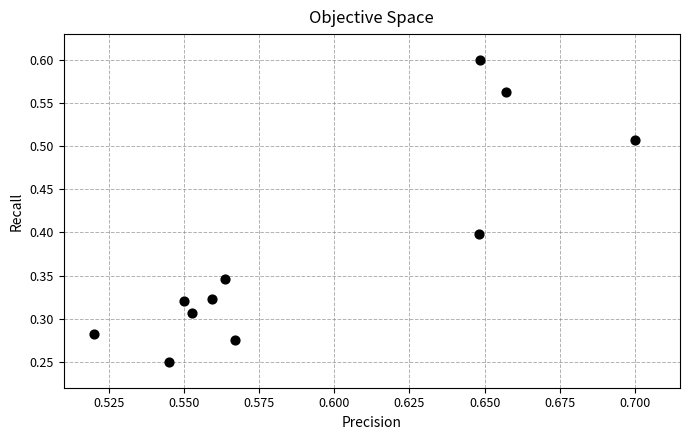

What is the average Y value?

0.4